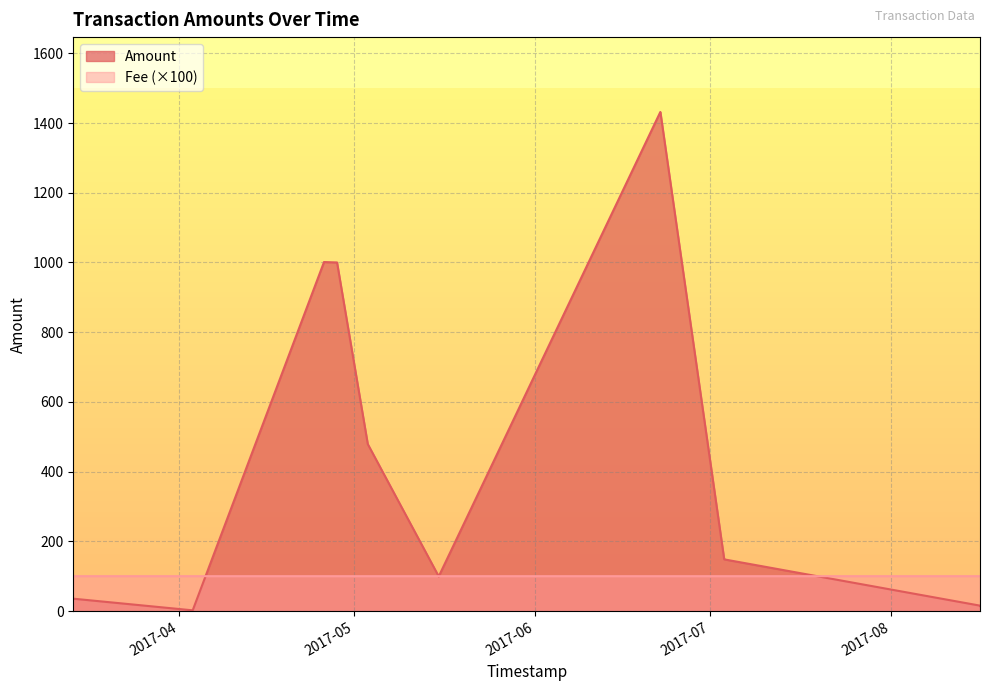

Reading left to right, list all the values displayed in this chart.

Amount: 34.4	35.4	2.0	1000.2	1001.2	1000.0	999.0	480.0	479.0	100.0	99.0	1431.7	1430.7	149.2	148.2	15.6	14.6
Fee: 100.0	100.0	100.0	100.0	100.0	100.0	100.0	100.0	100.0	100.0	100.0	100.0	100.0	100.0	100.0	100.0	100.0